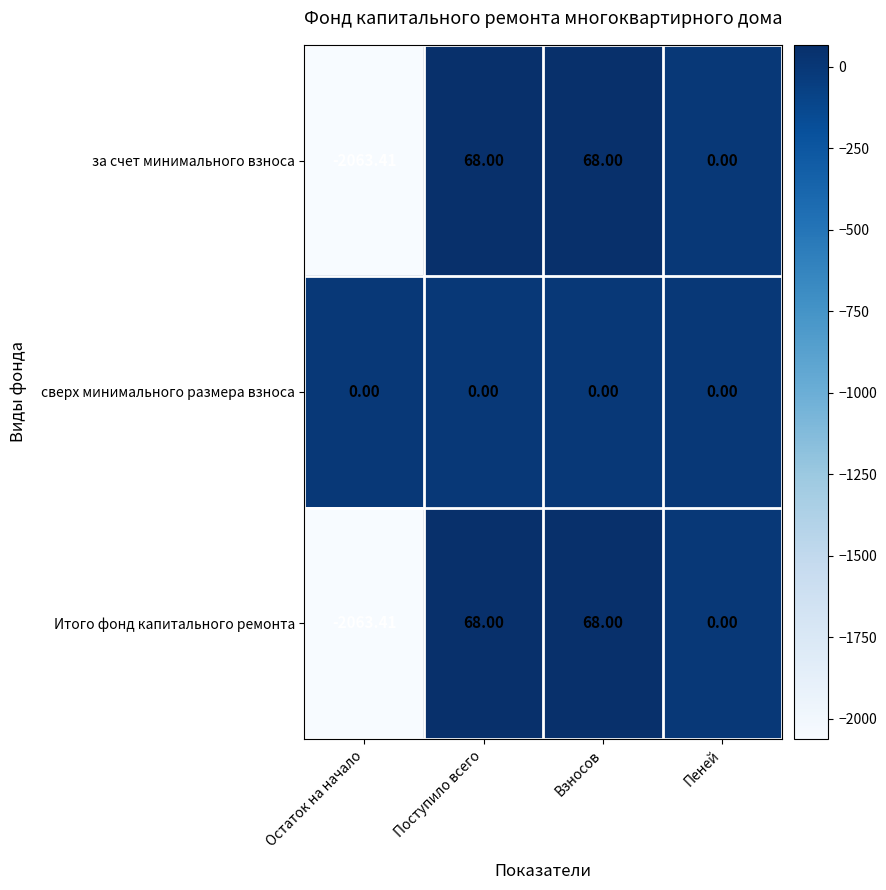

Is the value of Итого фонд капитального ремонта at Взносов greater than the value of сверх минимального размера взноса at Взносов?

Yes